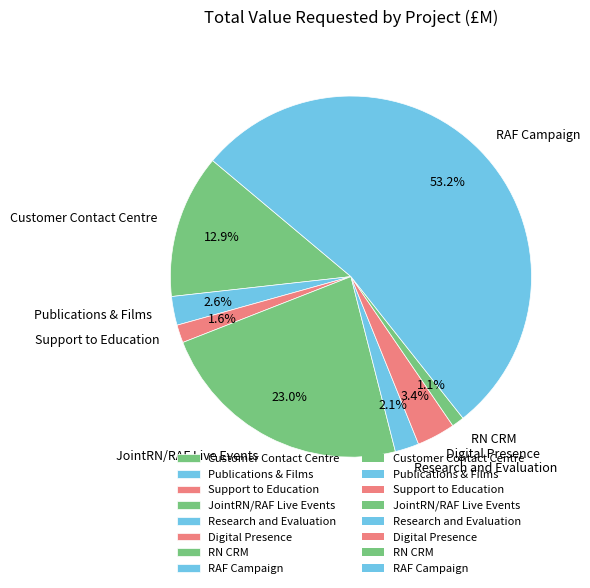

Which slice is the largest?

RAF Campaign